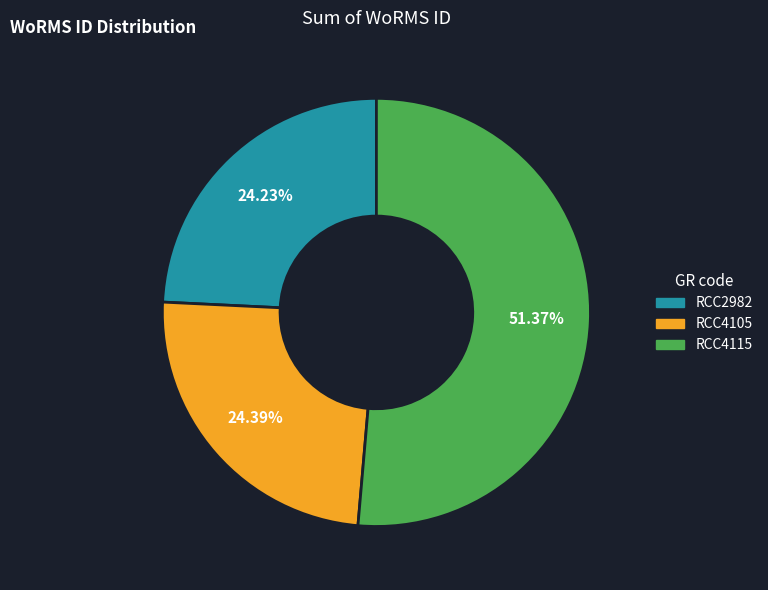

Is there any slice that represents more than half of the pie?

Yes